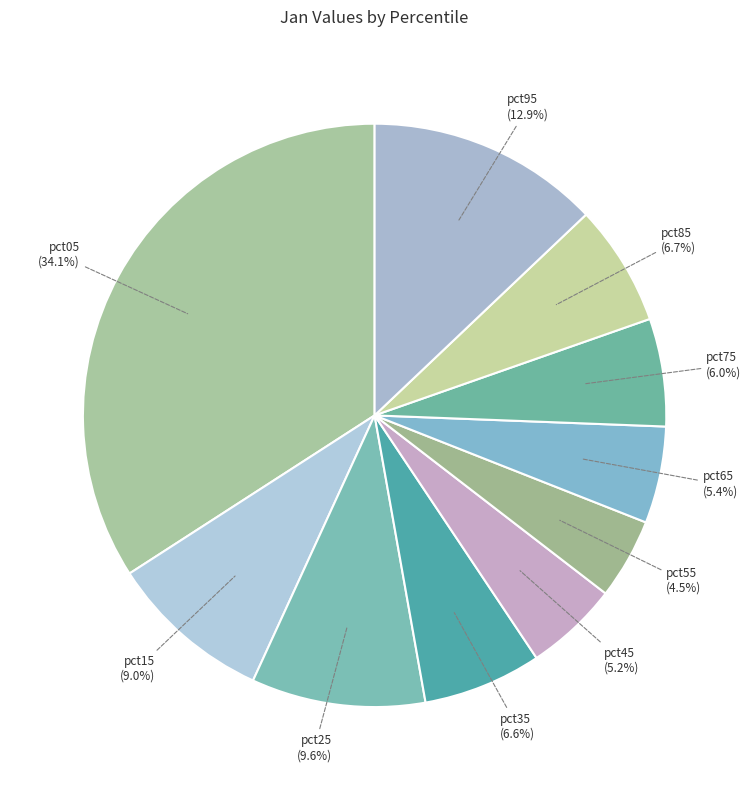

Does pct15 represent more than half of the total?

No